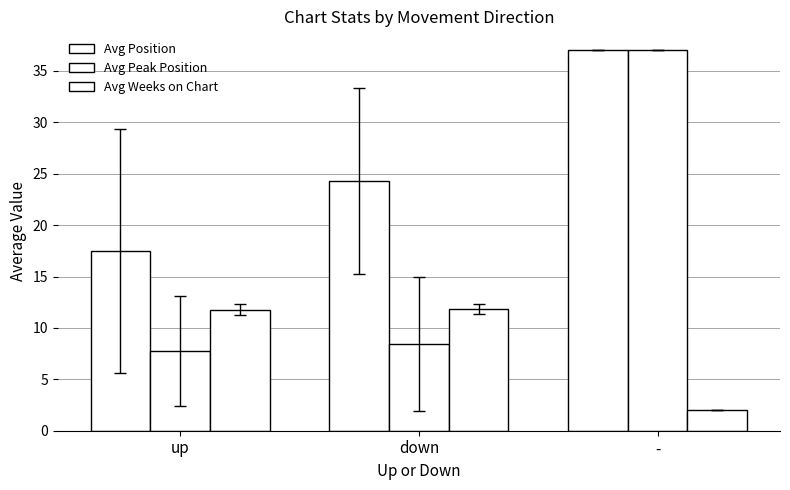

Which series changed the most between up and down?

Avg Position